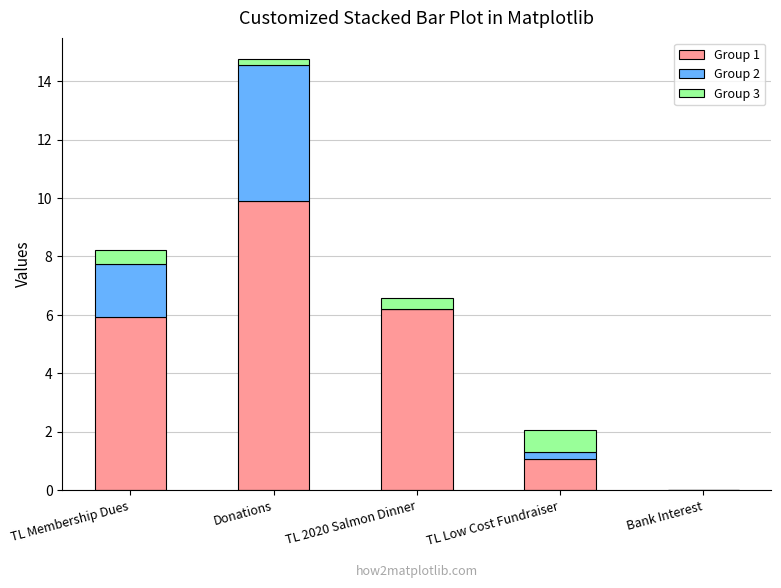

Where does the Group 1 series first go above 5?

TL Membership Dues